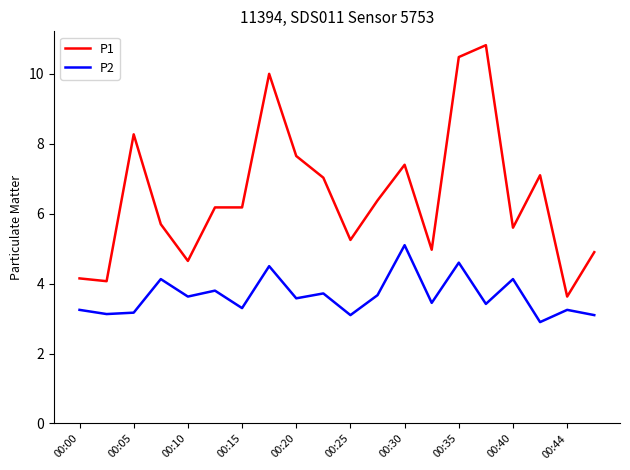

Which series has the largest range (max minus min)?

P1